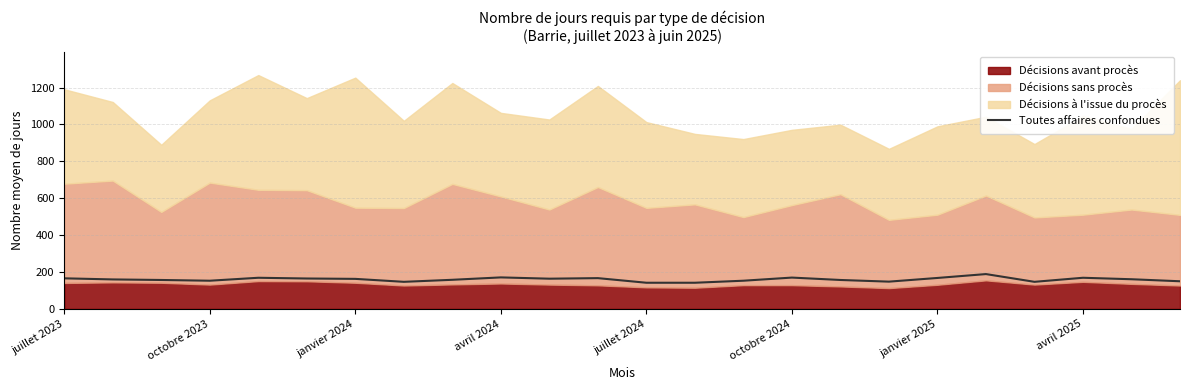

The Toutes affaires confondues series shows 142 at juillet 2024. True or false?

True